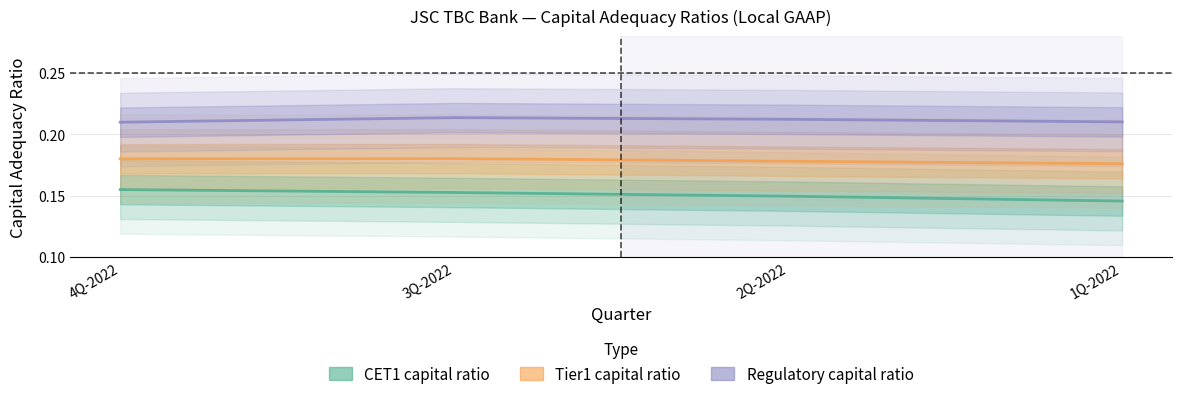

What is the label of the 3rd point from the left?

2Q-2022